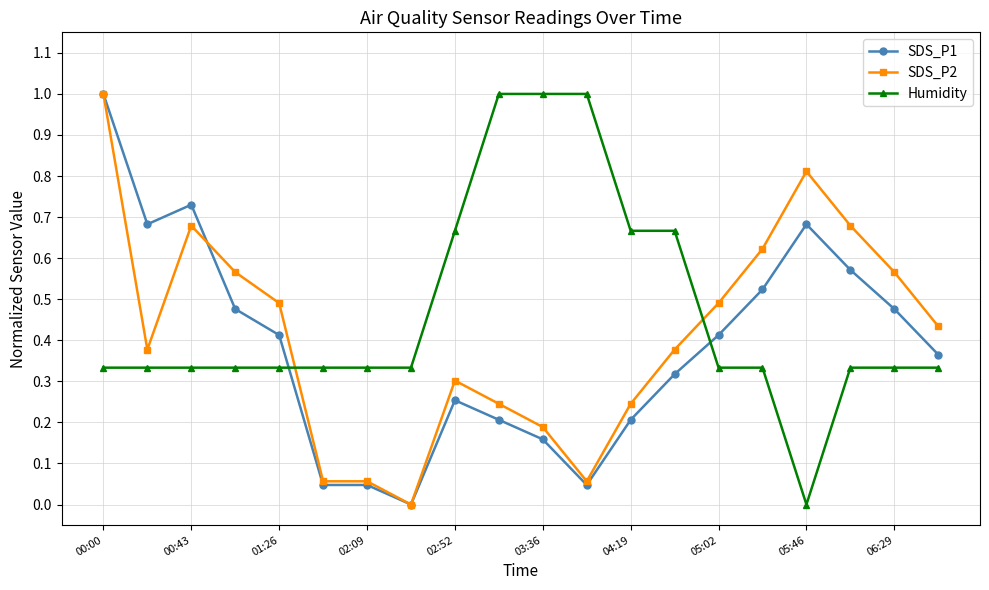

What is the value of the SDS_P1 point at the 1st from the left?

1.0